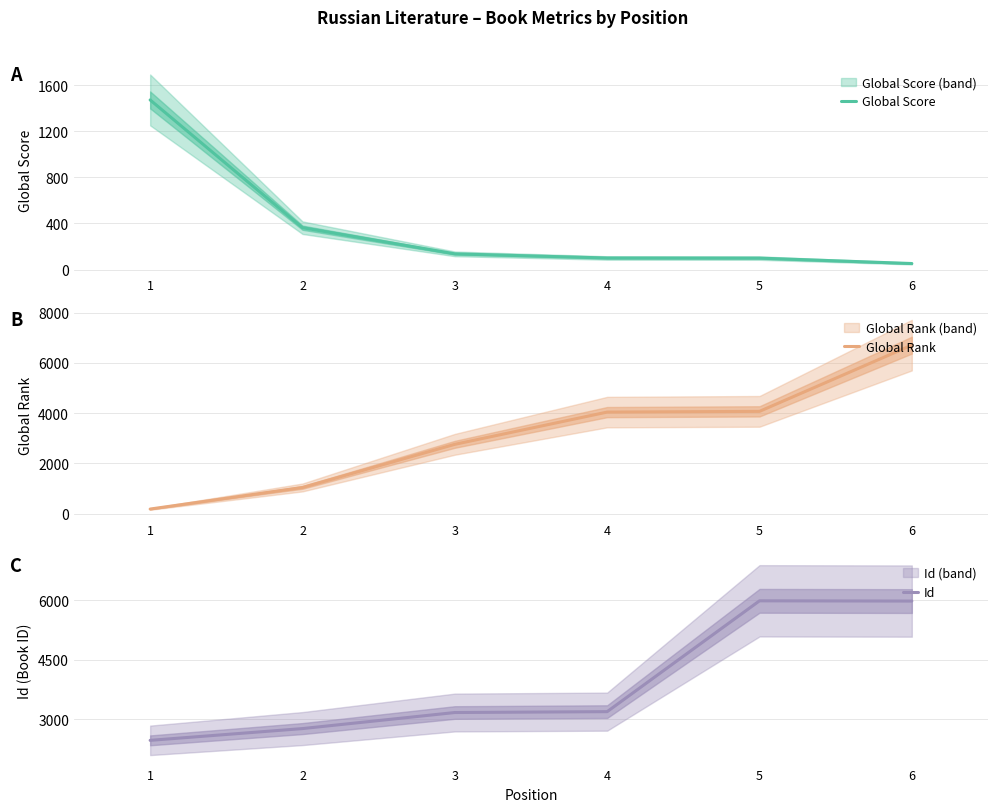

What is the difference between the second highest and minimum values in the Global Score series?

311